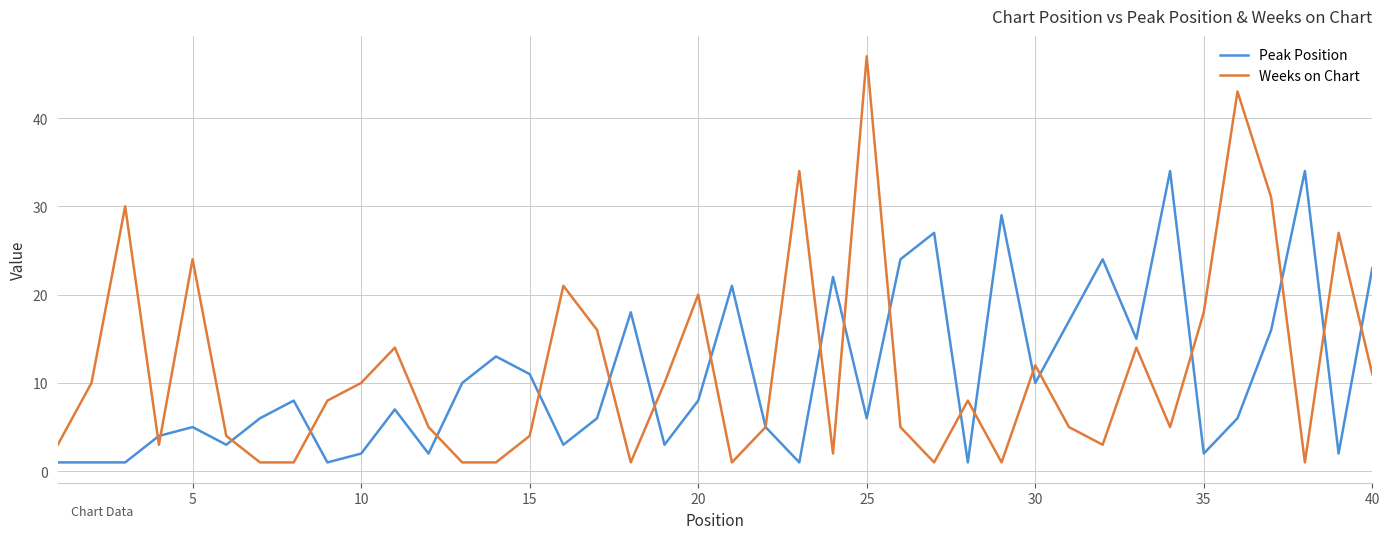

How many distinct data groups are displayed?

2